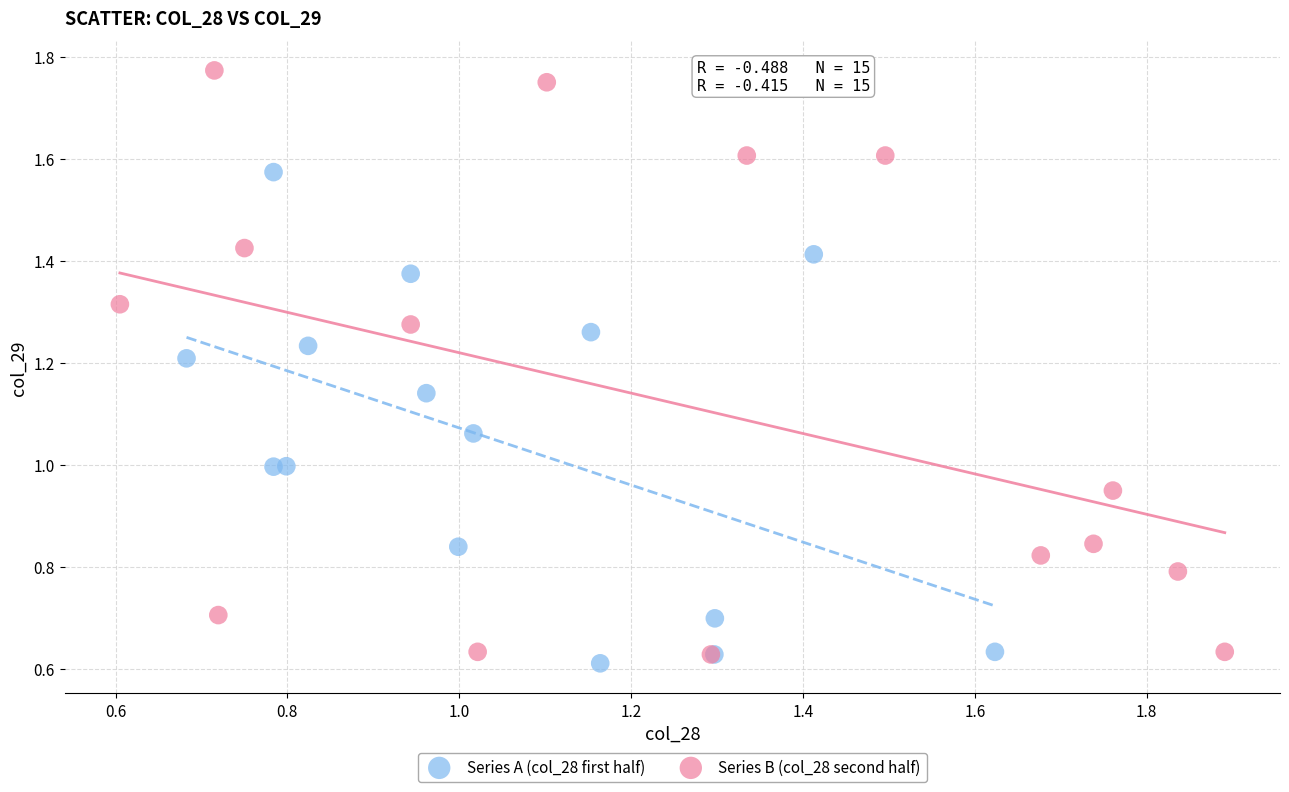

Which series has the widest spread of Y values?

Series B (col_28 second half)